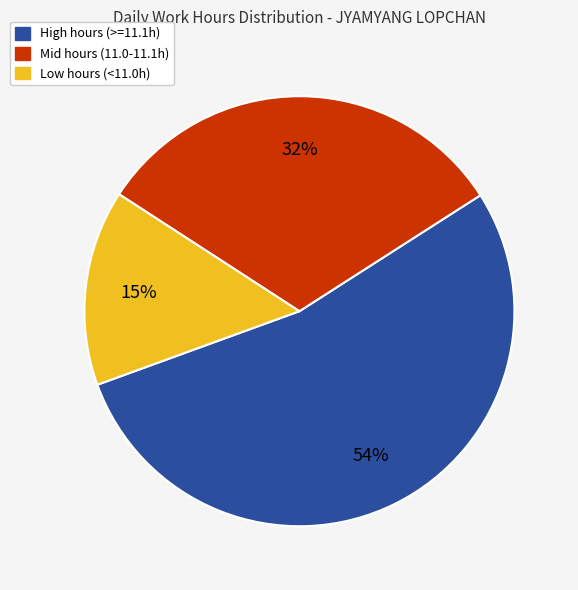

Is there a majority slice in this chart?

Yes